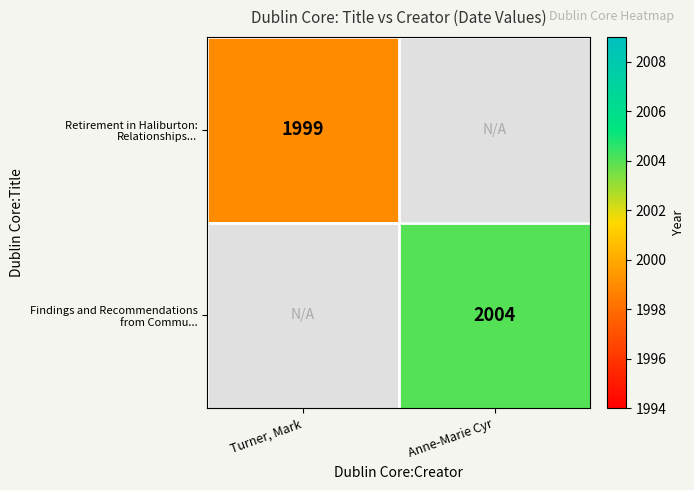

At which category does the chart reach its minimum across all series?

Turner, Mark